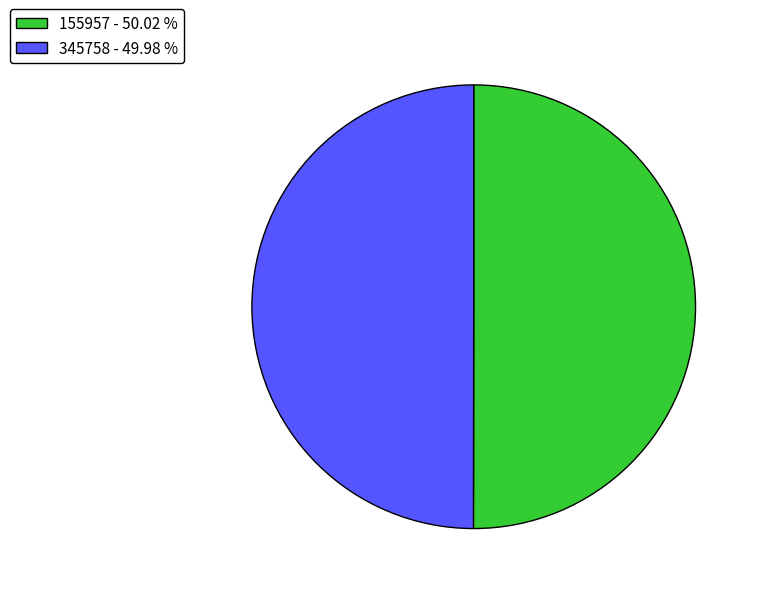

Approximately how many times larger is the value at 155957 compared to 345758?

1.0